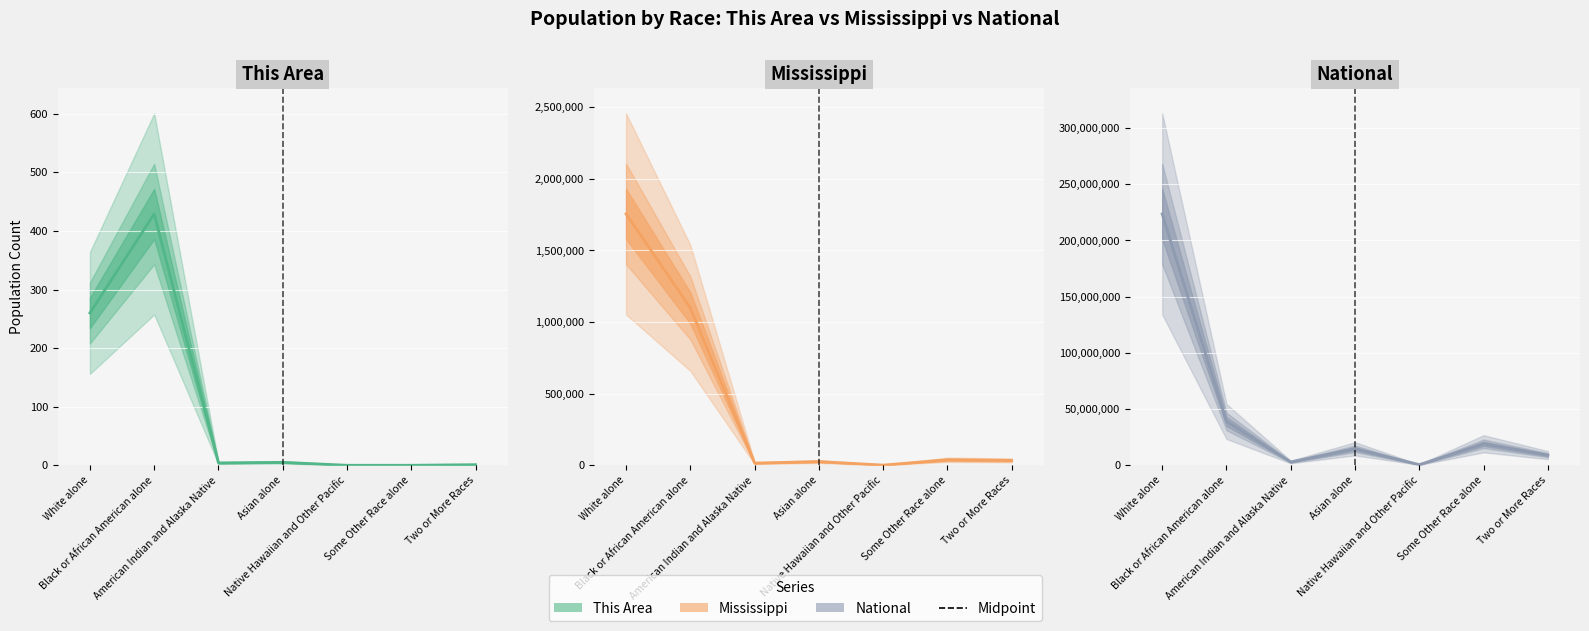

How many data points in Mississippi are above 34107?

3